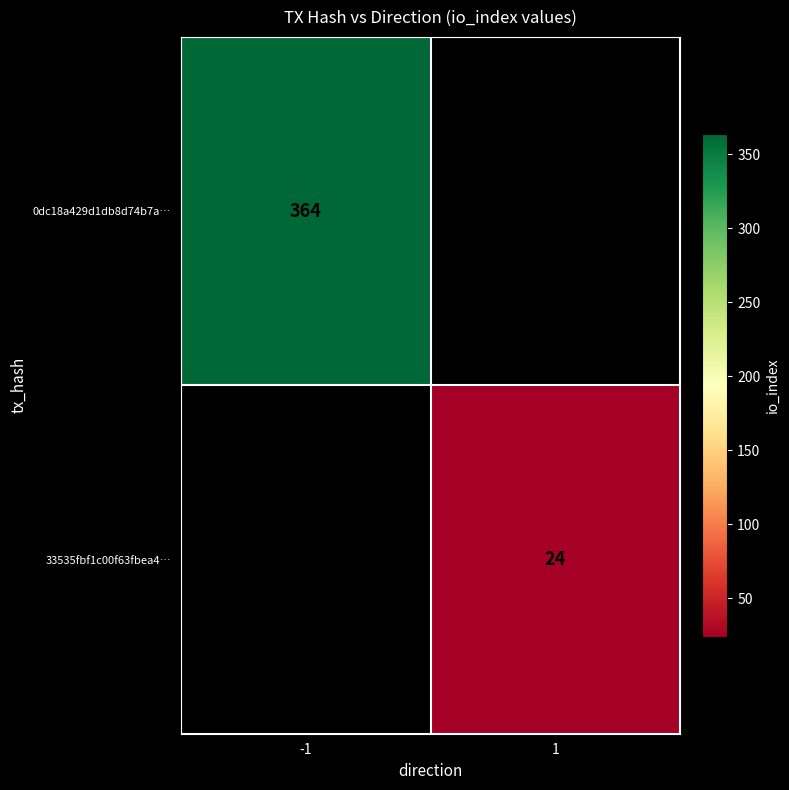

Is it true that 33535fbf1c00f63fbea4… equals 24 at 1?

True